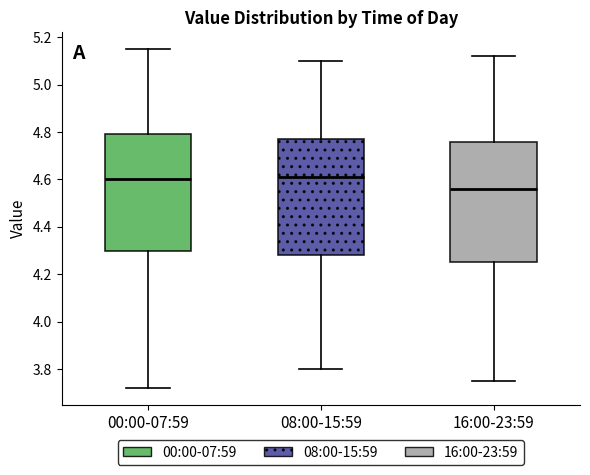

Where does the upper whisker of the box for 08:00-15:59 end on the y-axis? The values are not printed on the chart, so give them approximately, as read against the axis.

5.10